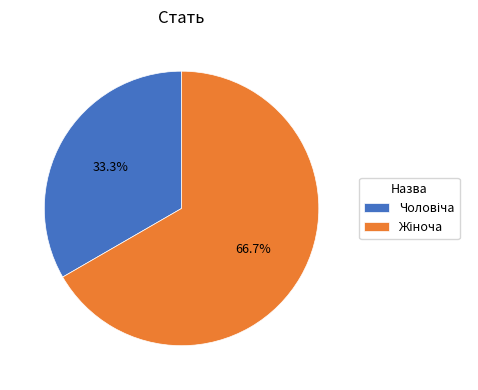

Does any single category account for the majority?

Yes